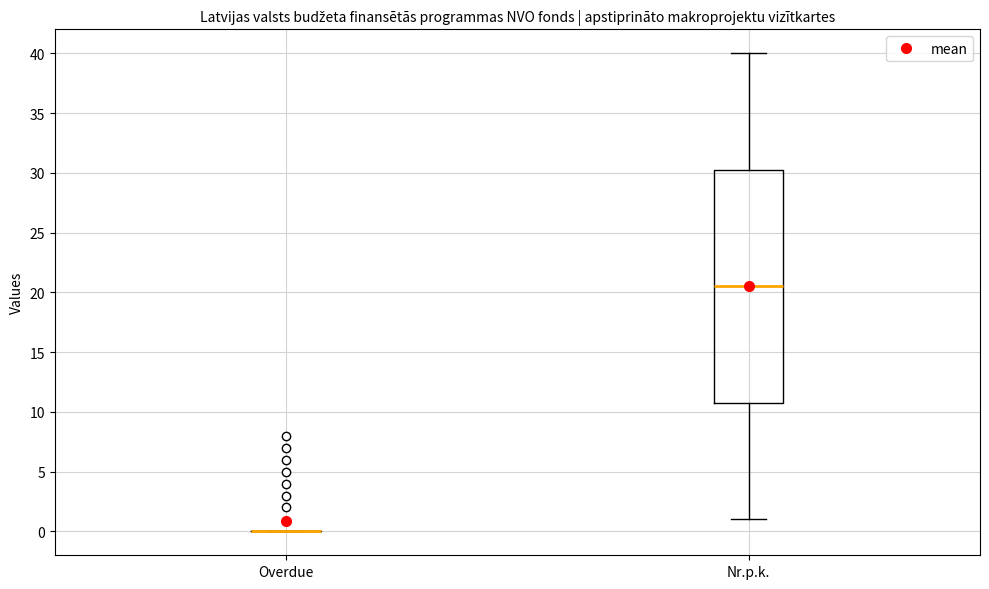

Where is the upper edge of the box for Nr.p.k. on the y-axis? The values are not printed on the chart, so give them approximately, as read against the axis.

30.5